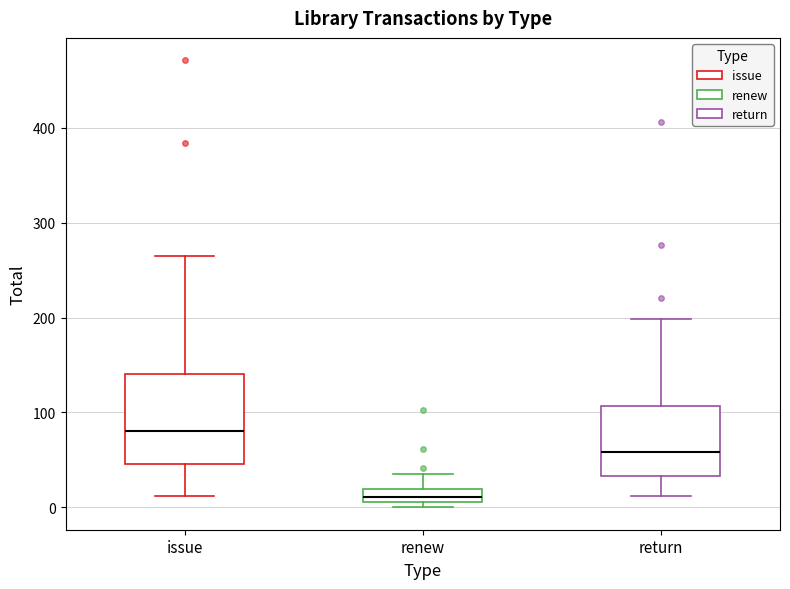

Comparing the boxes themselves (not the whiskers), which one is the tallest?

issue